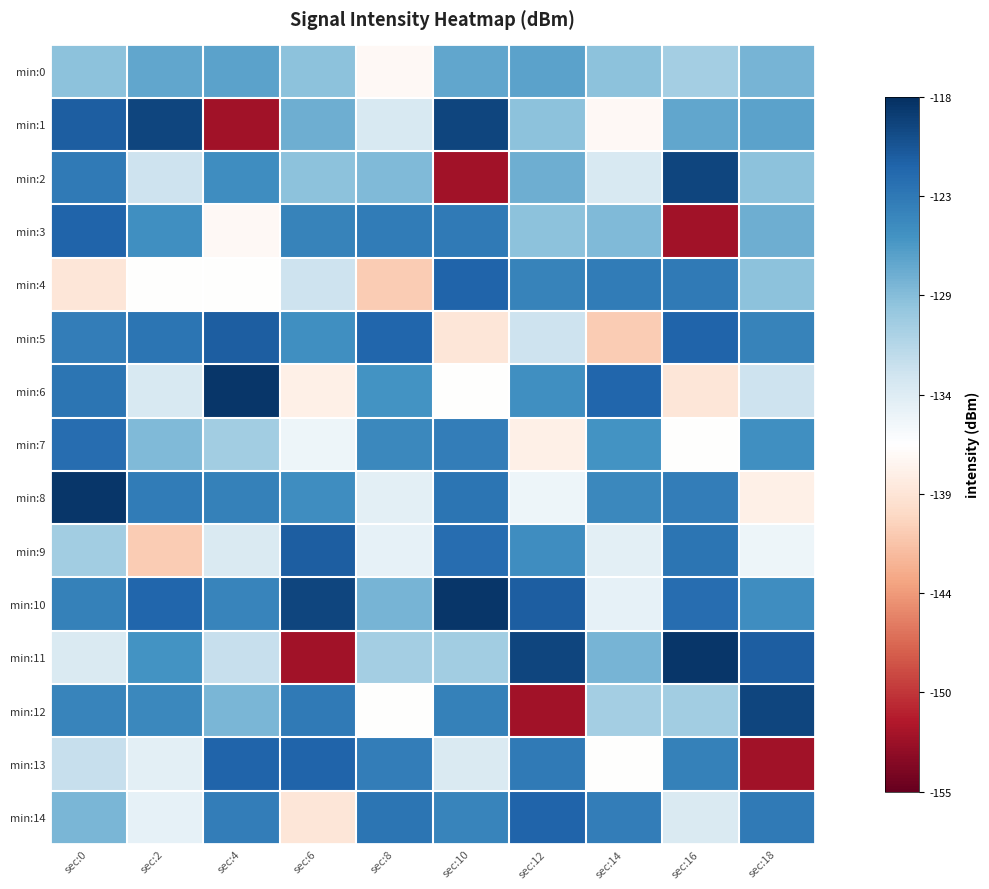

At which category is the sum across all series the highest?

sec:0